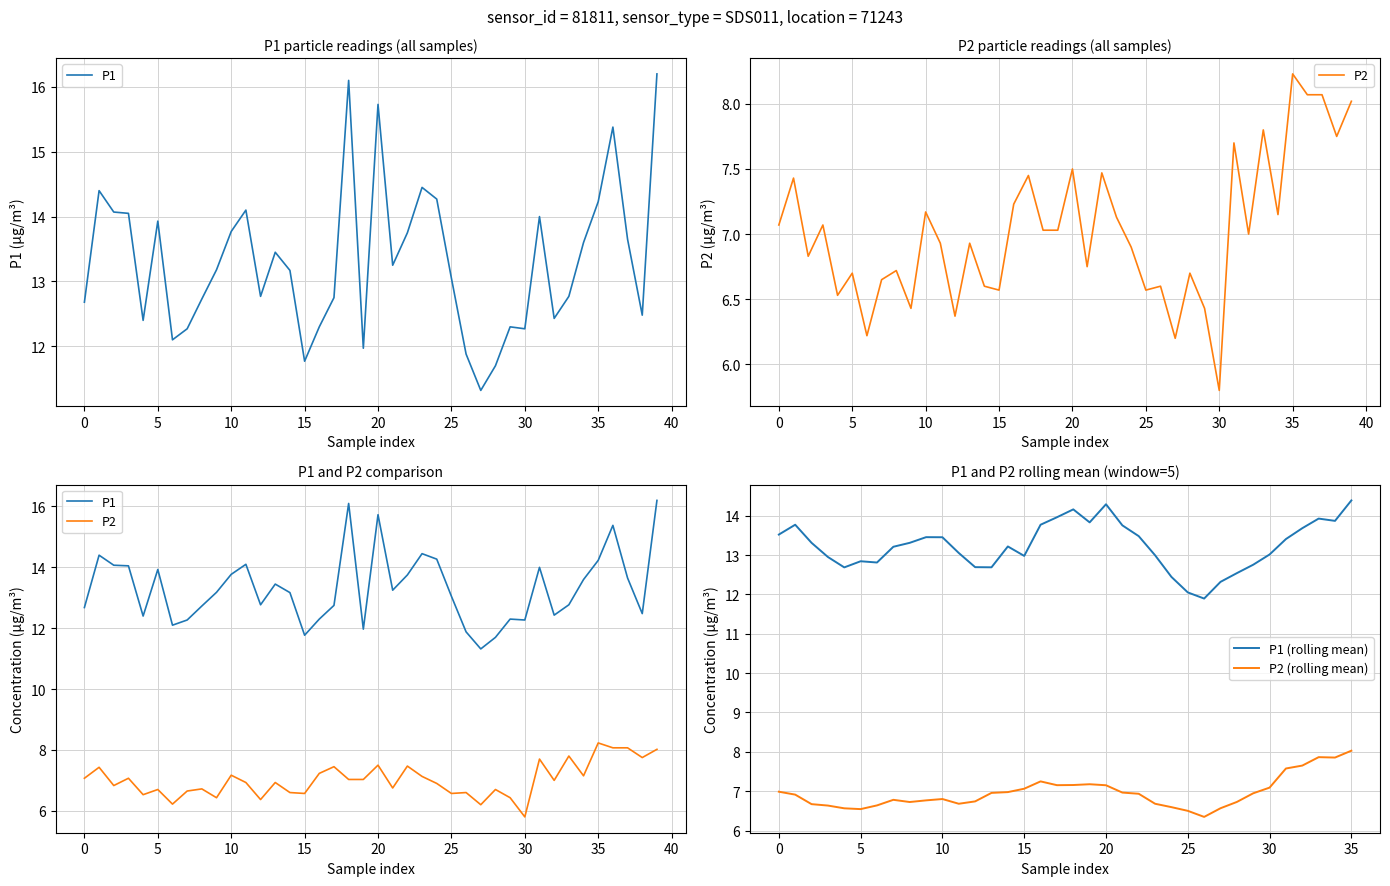

Rank the series at 16:00 from lowest to highest value.

P2, P1